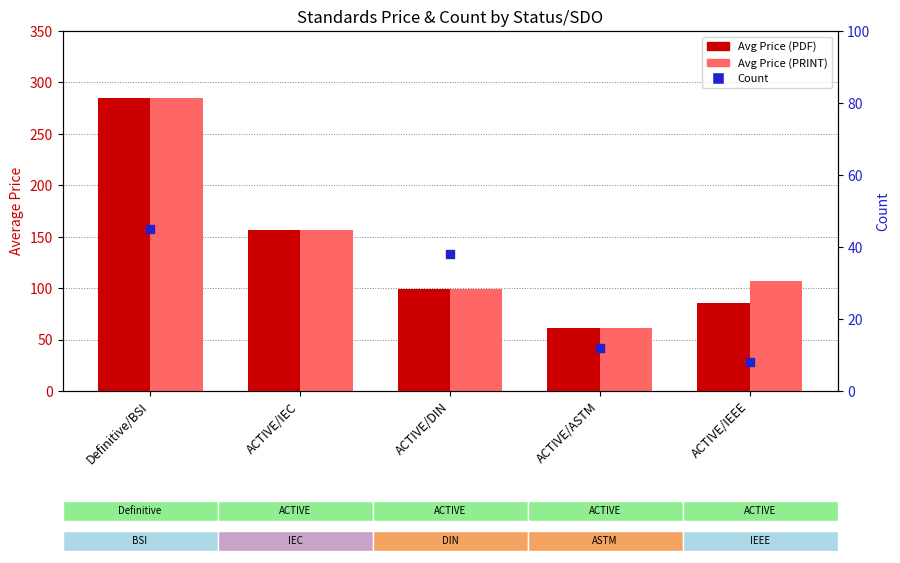

Which series reaches the minimum Y coordinate?

Count